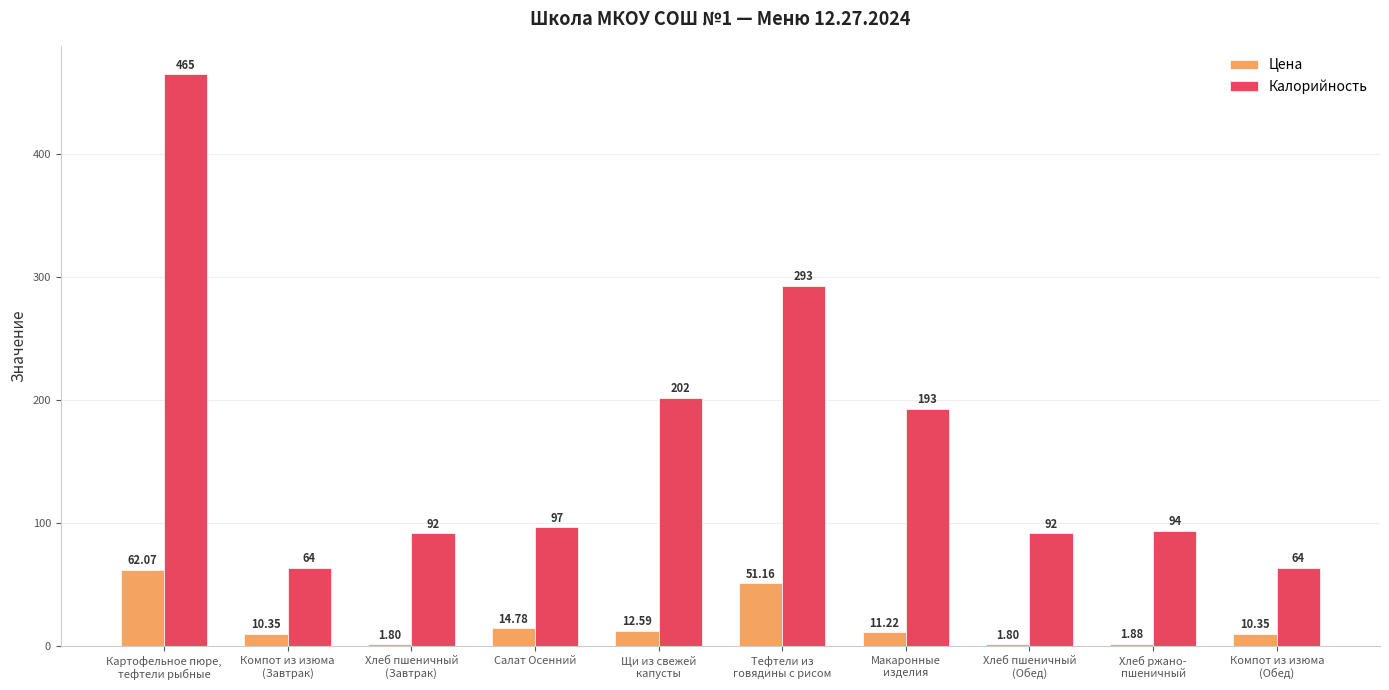

What is the approximate value of Калорийность at Компот из изюма
(Завтрак)?

64.0